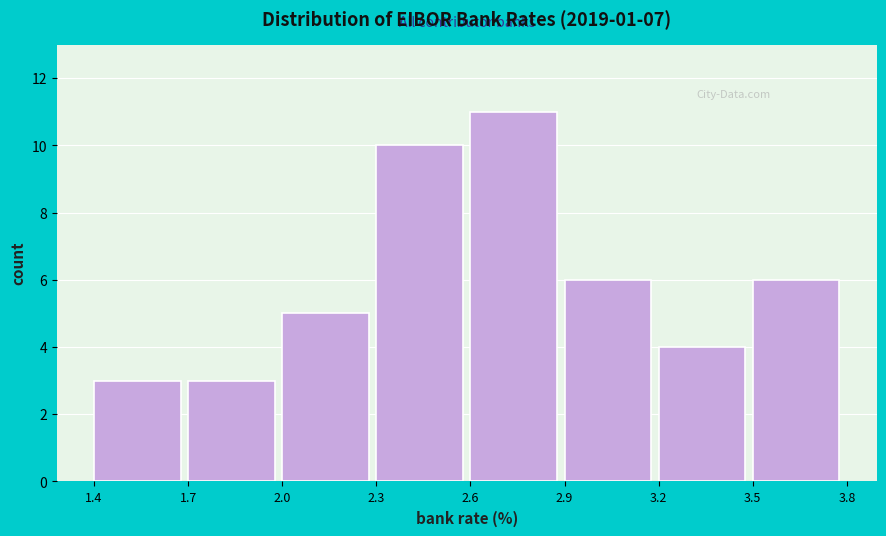

Reading left to right, list every bar in this chart as the range it spans on the x-axis followed by its height. The values are not printed on the chart, so give them approximately, as read against the axis.

1.4 to 1.7: 3
1.7 to 2.0: 3
2.0 to 2.3: 5
2.3 to 2.6: 10
2.6 to 2.9: 11
2.9 to 3.2: 6
3.2 to 3.5: 4
3.5 to 3.8: 6